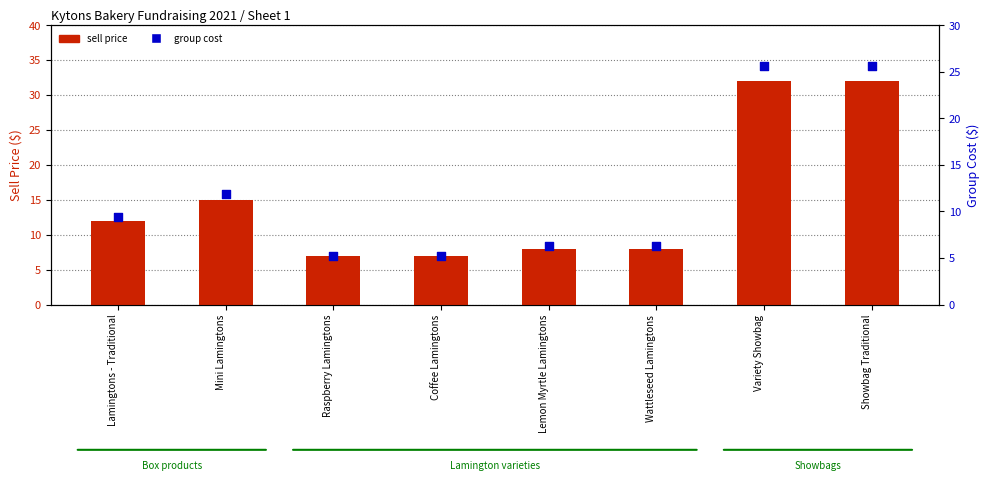

At which category is the sum across all series the highest?

Variety Showbag